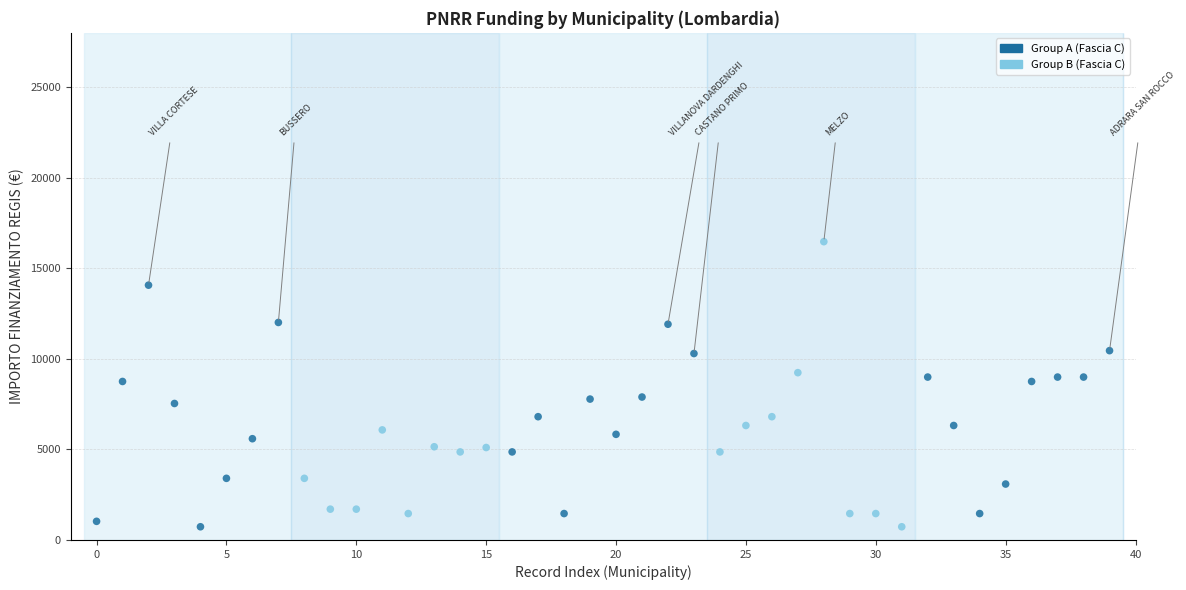

What is the range of Y values (max minus min)?

15735